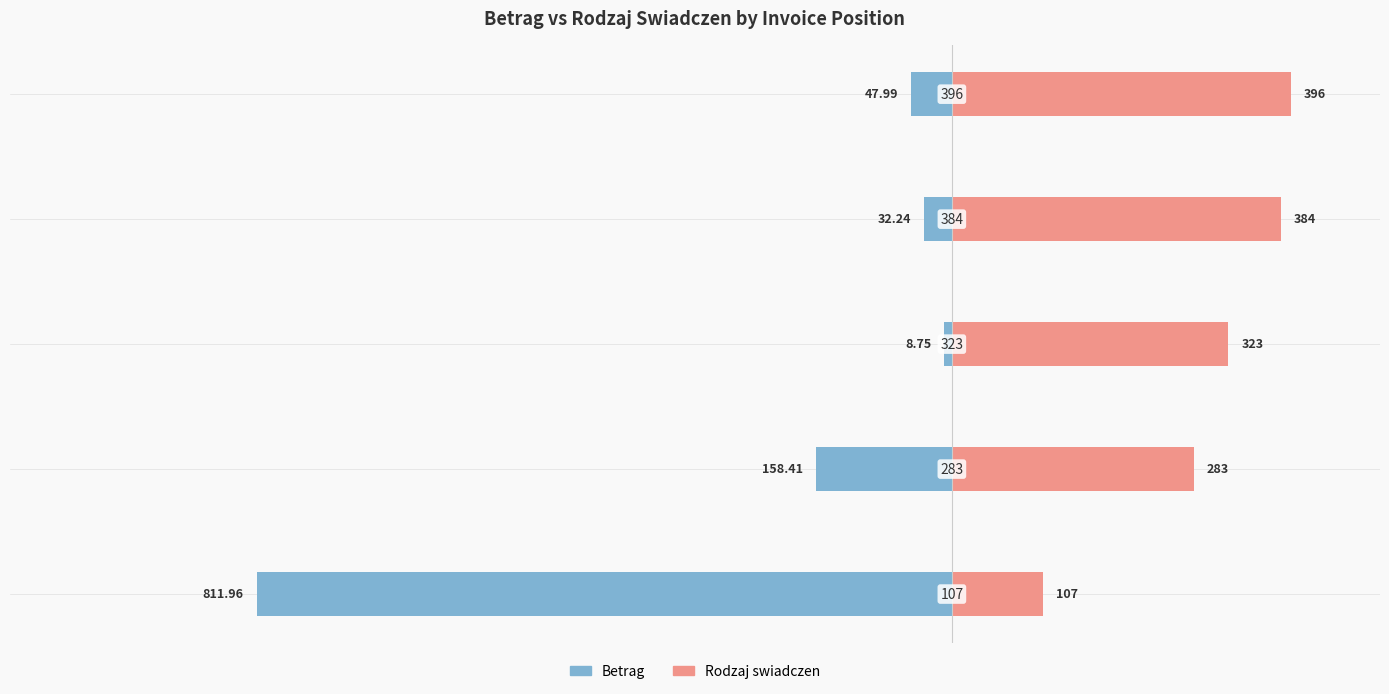

What is the value of the Betrag bar at the 3rd from the left?

-8.8